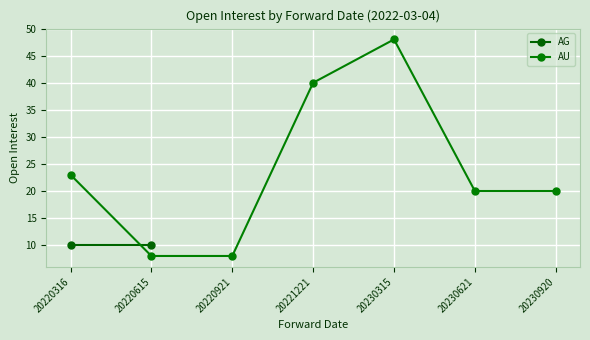

True or false: AU has a value of 20 at 20230920.

True